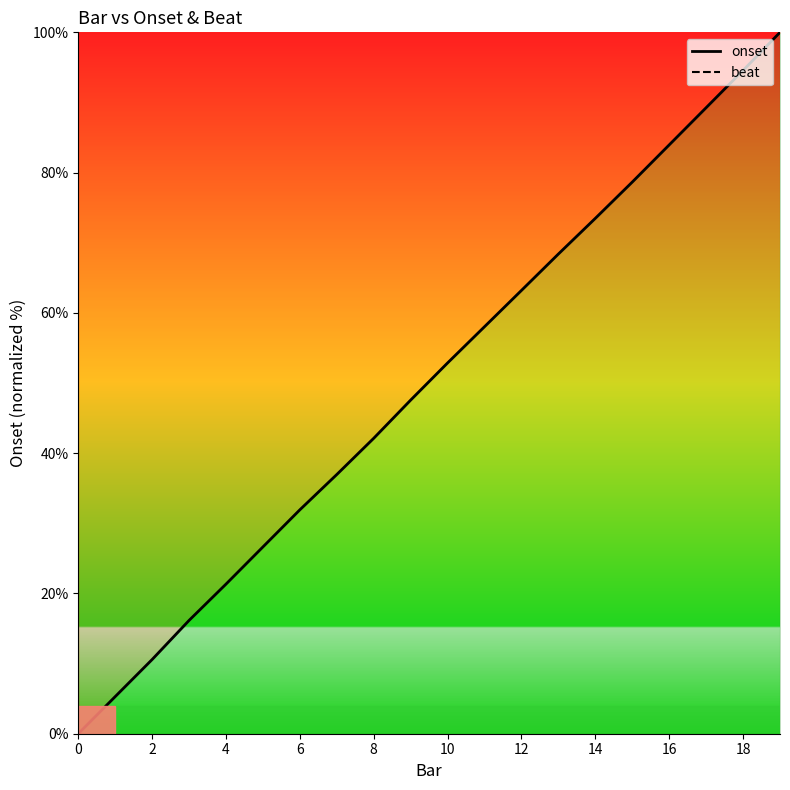

List the series in order of their overall mean, lowest first.

onset, beat